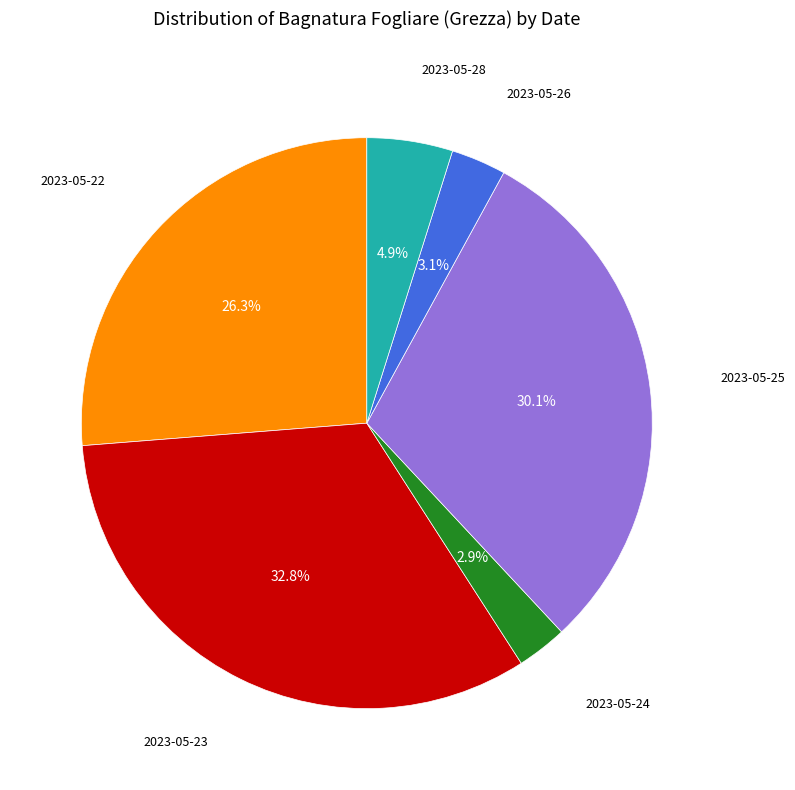

Is there a majority slice in this chart?

No